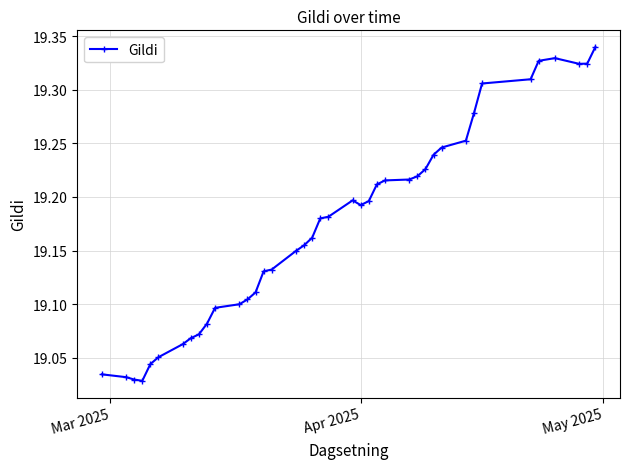

What is the difference between the maximum and minimum values?

0.3